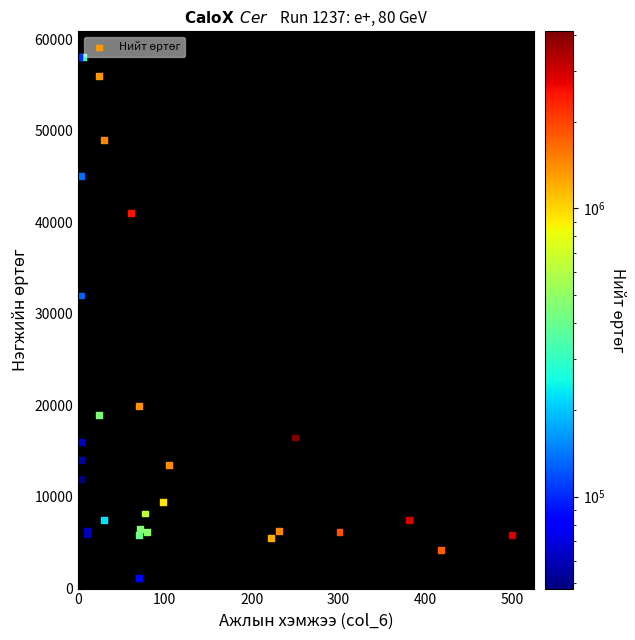

What Y value in the scatter plot is closest to 29600?

32000